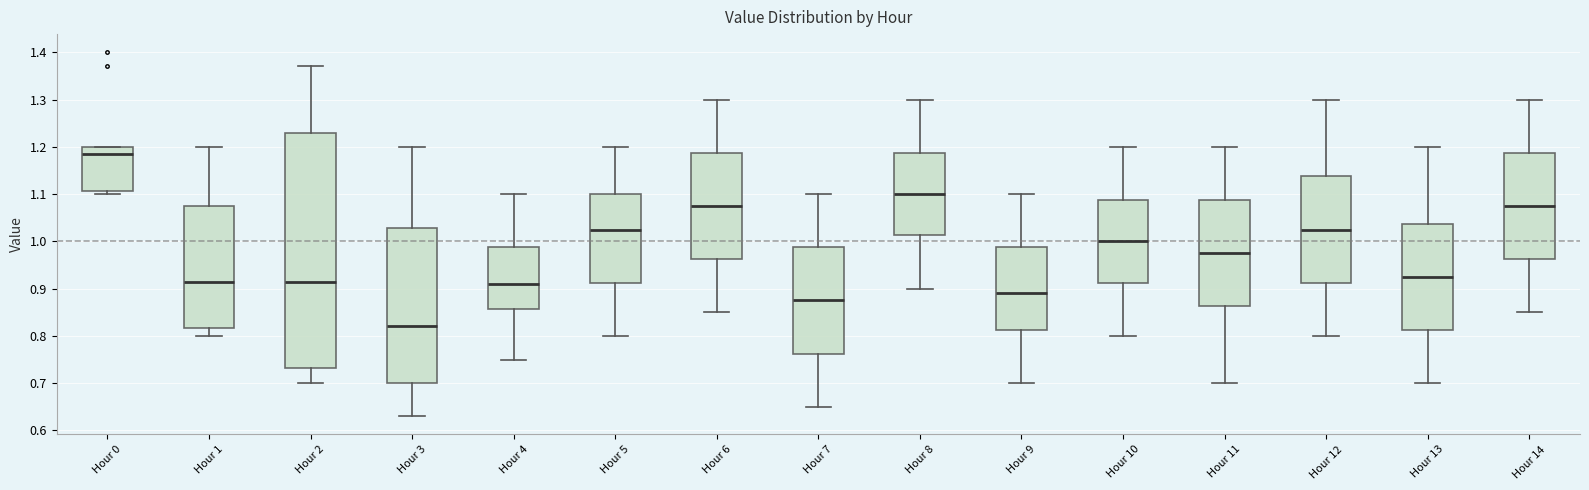

Where does the lower whisker of the box for Hour 13 end on the y-axis? The values are not printed on the chart, so give them approximately, as read against the axis.

0.70